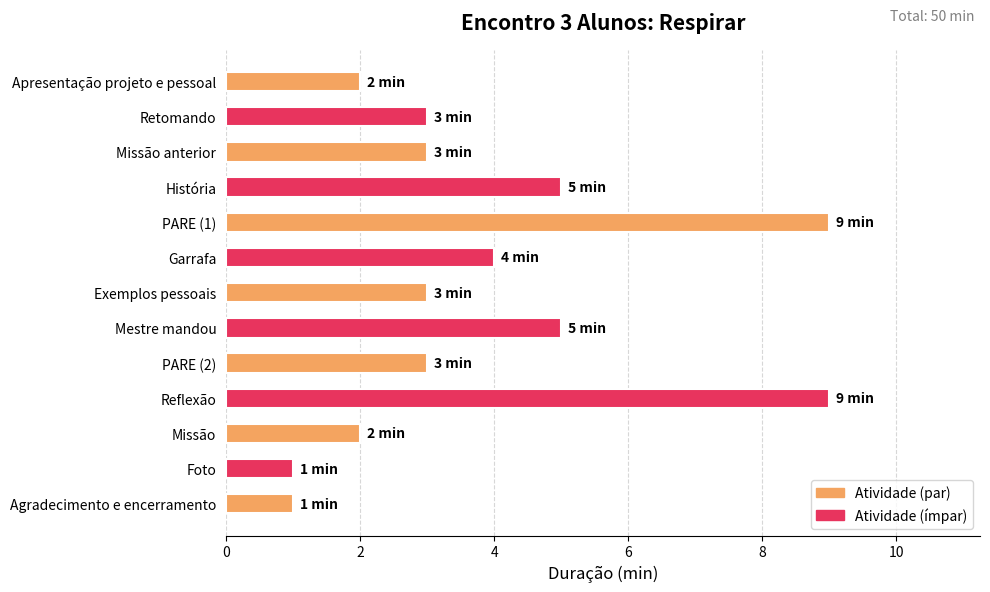

How many distinct data groups are displayed?

1